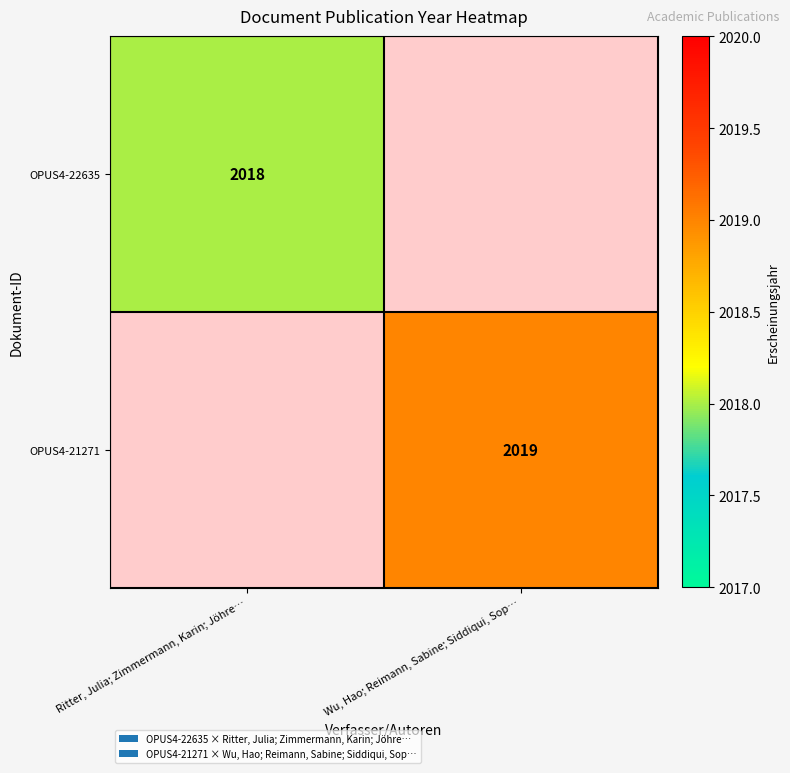

The value of OPUS4-21271 at Wu, Hao; Reimann, Sabine; Siddiqui, Sop… is 2019. True or false?

True